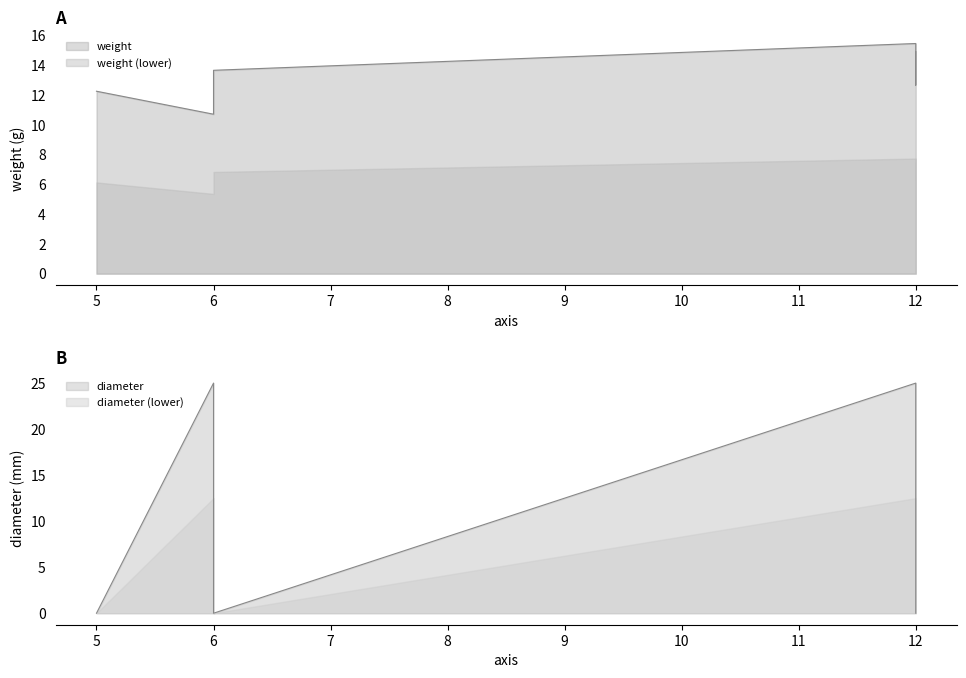

The value of weight at 12 is 6.2. True or false?

False